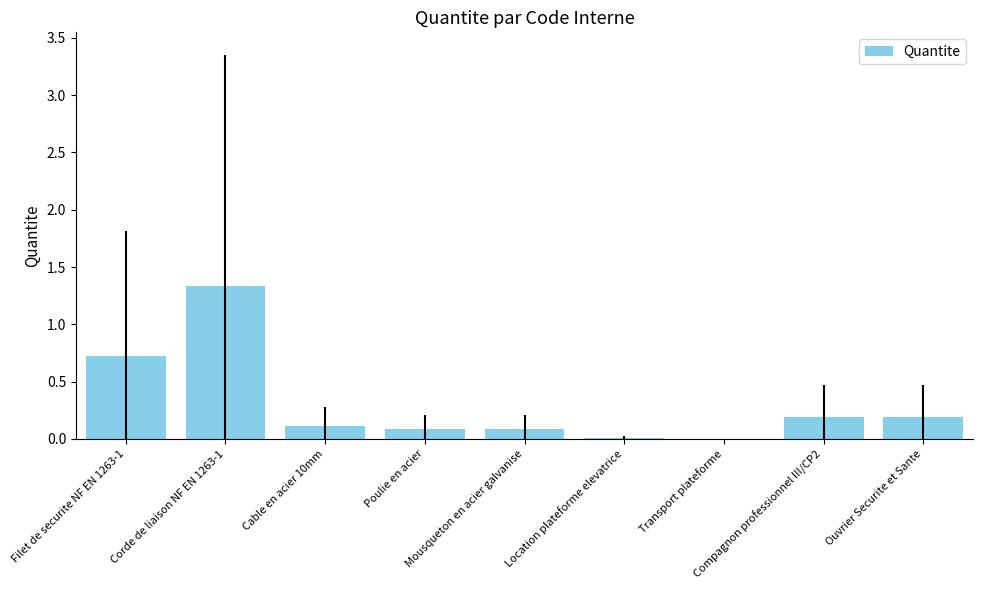

What is the sum of all values?

2.7